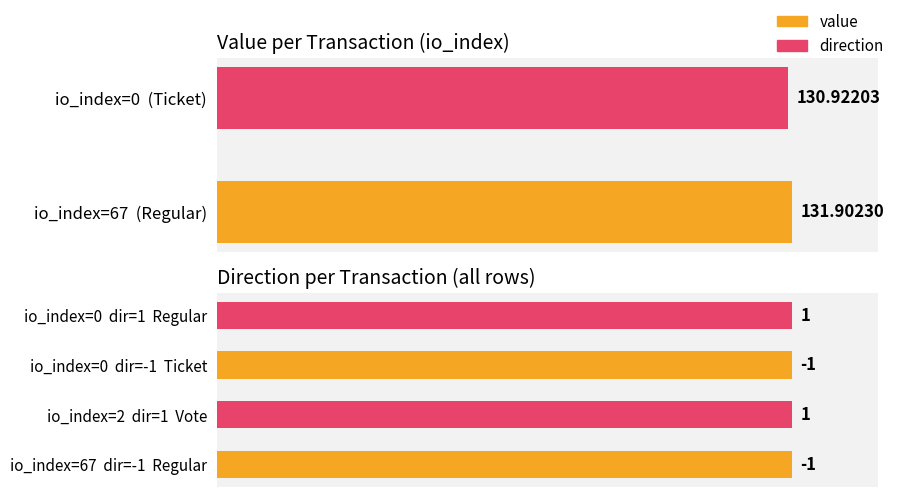

The value of direction at 0 is -1.6. True or false?

False